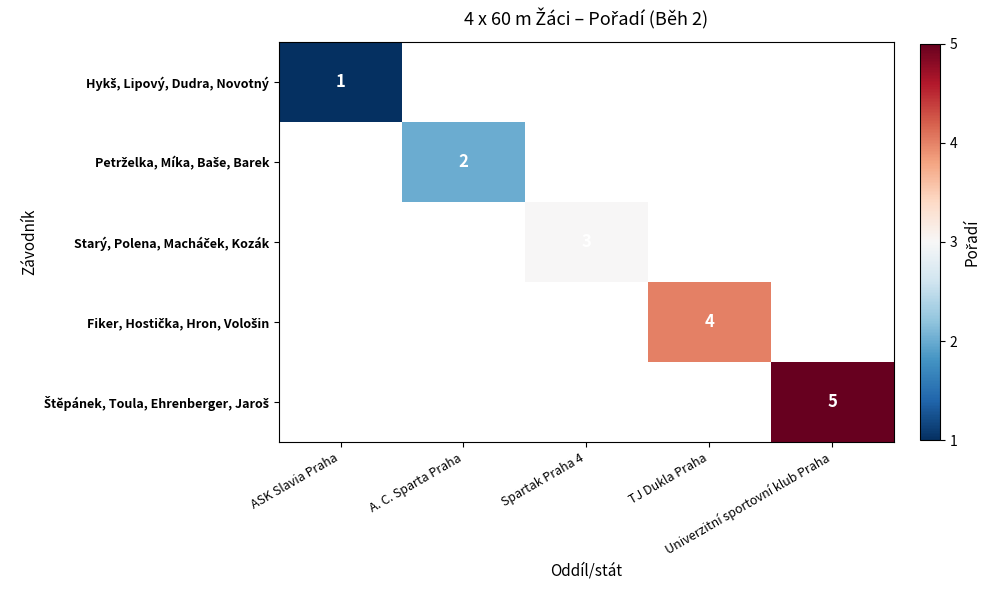

At ASK Slavia Praha, list the series in order from largest to smallest.

Hykš, Lipový, Dudra, Novotný, Petrželka, Míka, Baše, Barek, Starý, Polena, Macháček, Kozák, Fiker, Hostička, Hron, Vološin, Štěpánek, Toula, Ehrenberger, Jaroš